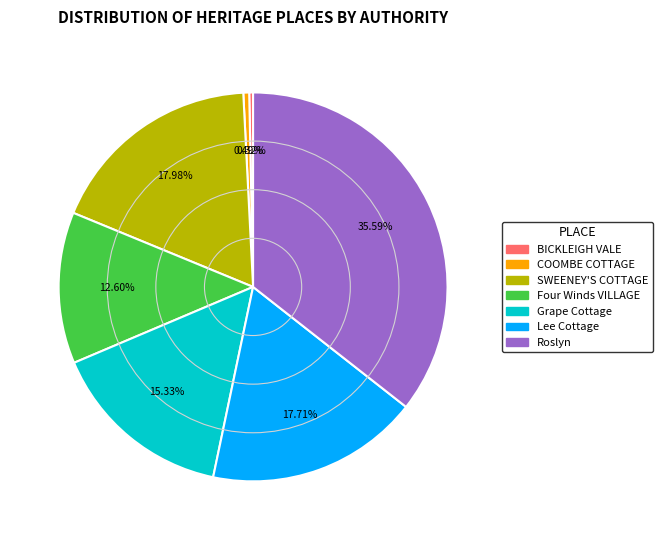

Approximately how many times larger is the value at Lee Cottage compared to BICKLEIGH VALE?

55.5